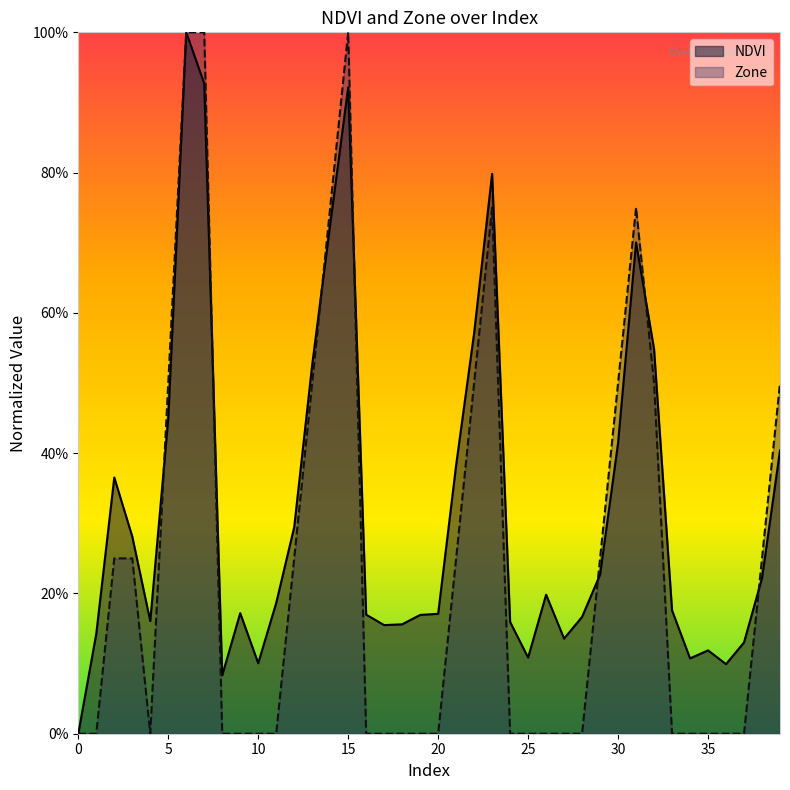

Which series changed the most between 20 and 37?

NDVI